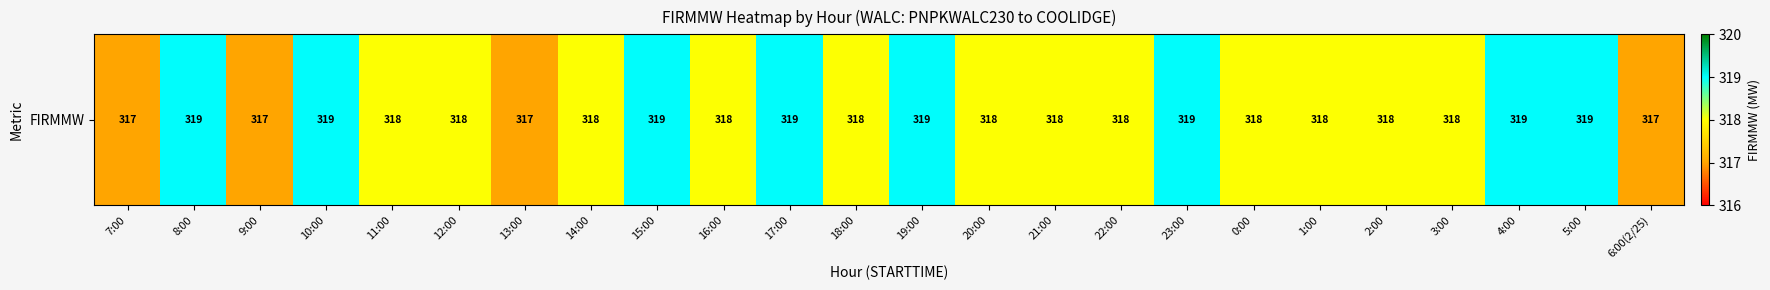

Reading left to right, extract all data points from this chart.

7:00=317	8:00=319	9:00=317	10:00=319	11:00=318	12:00=318	13:00=317	14:00=318	15:00=319	16:00=318	17:00=319	18:00=318	19:00=319	20:00=318	21:00=318	22:00=318	23:00=319	0:00=318	1:00=318	2:00=318	3:00=318	4:00=319	5:00=319	6:00(2/25)=317